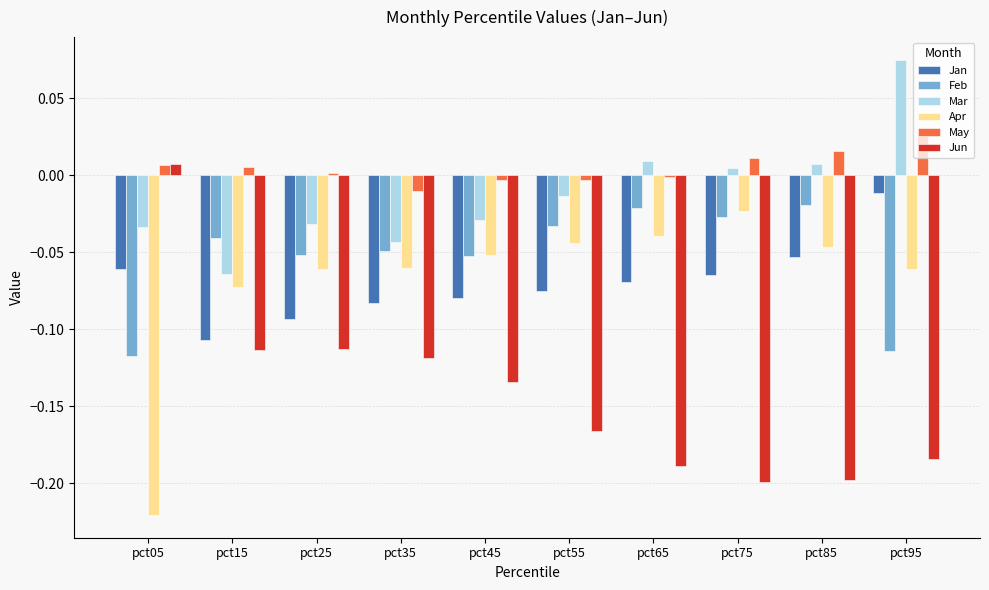

Which category has the lowest value across all series?

pct05